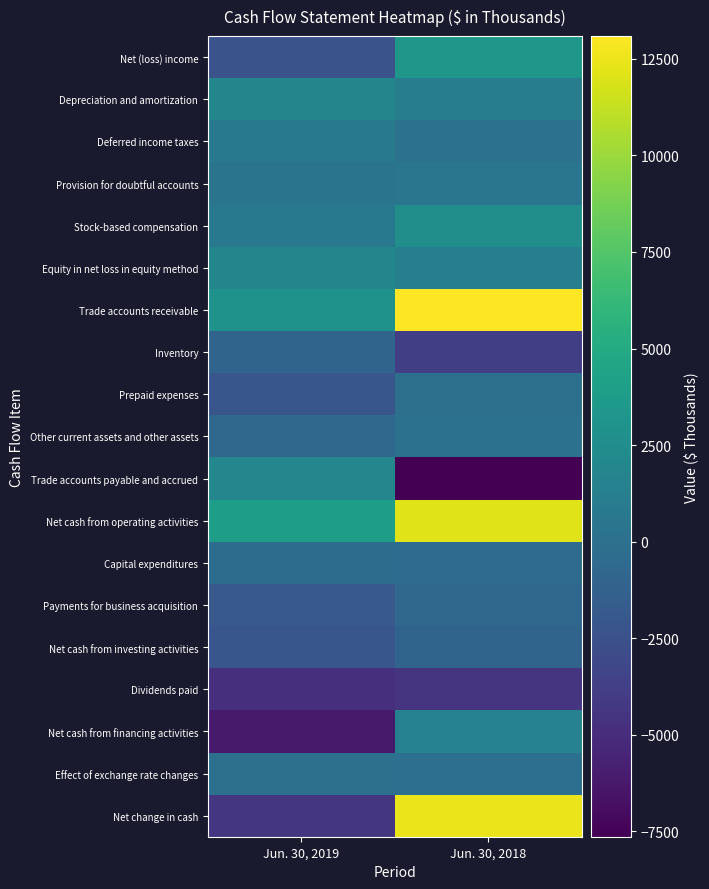

What is the difference between the highest and lowest values at Jun. 30, 2019?

10004